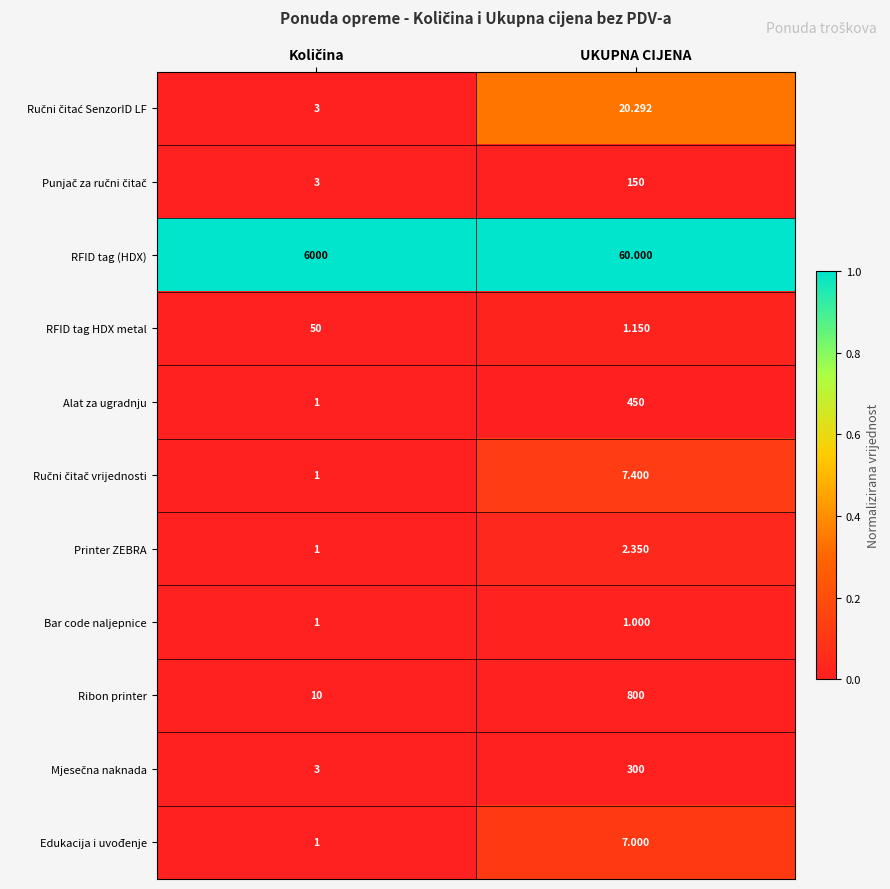

Which series has the largest range (max minus min)?

RFID tag (HDX)